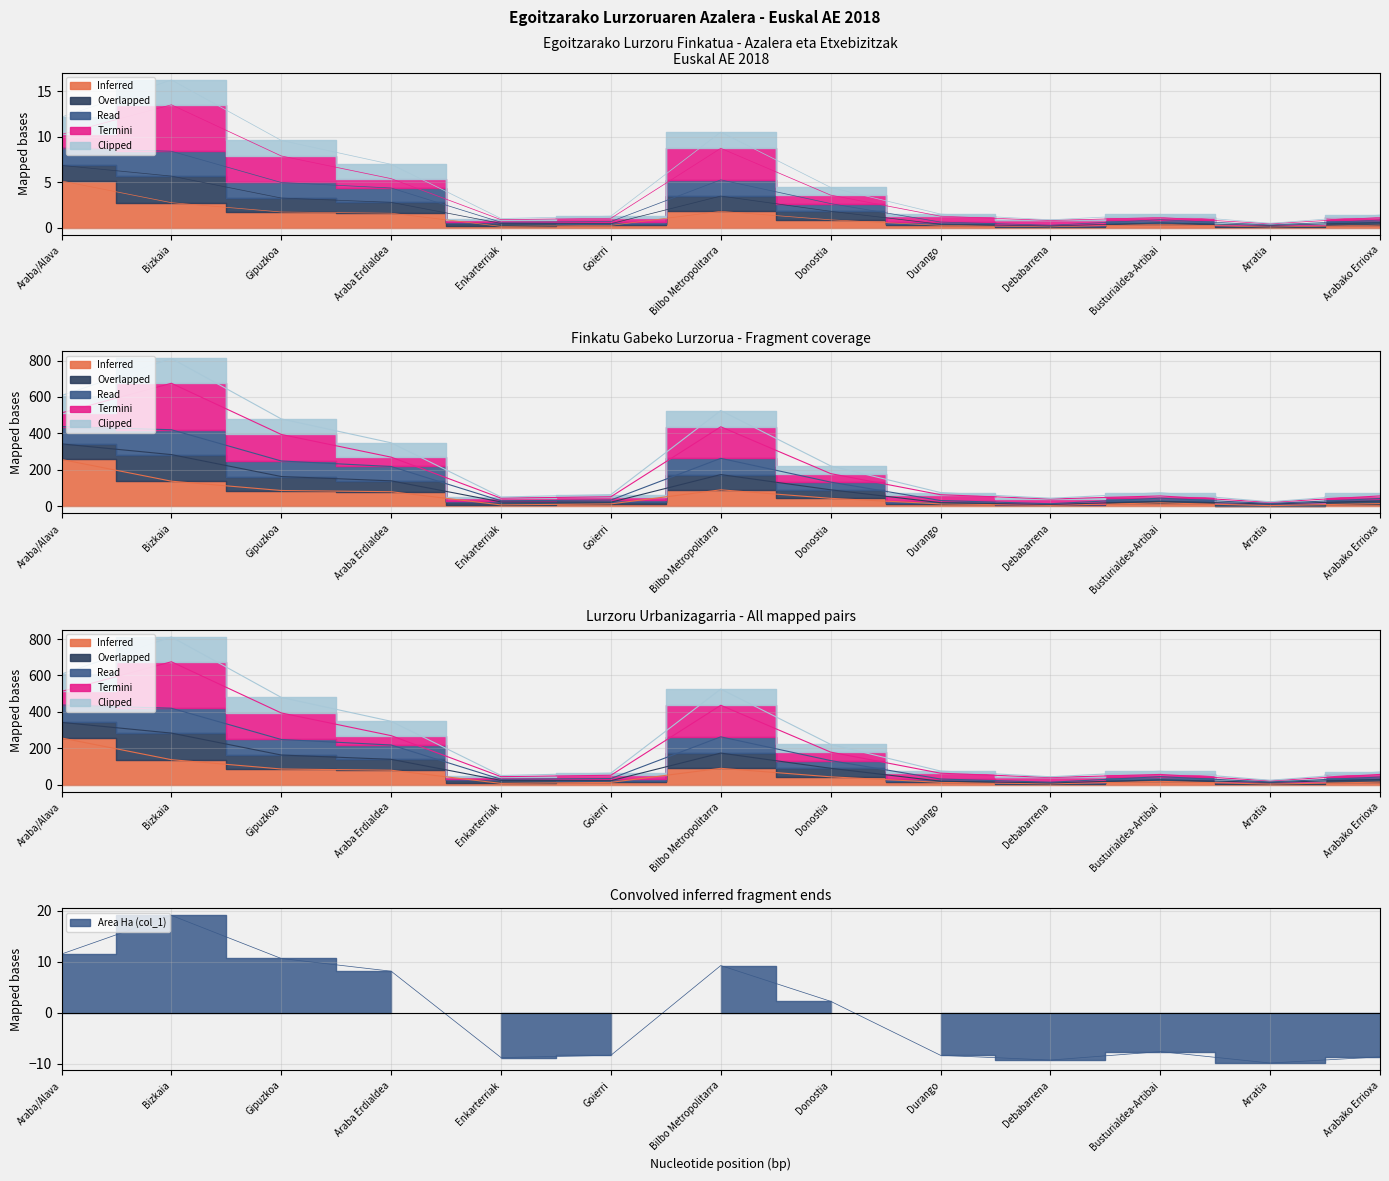

Does the chart have visible grid lines?

Yes